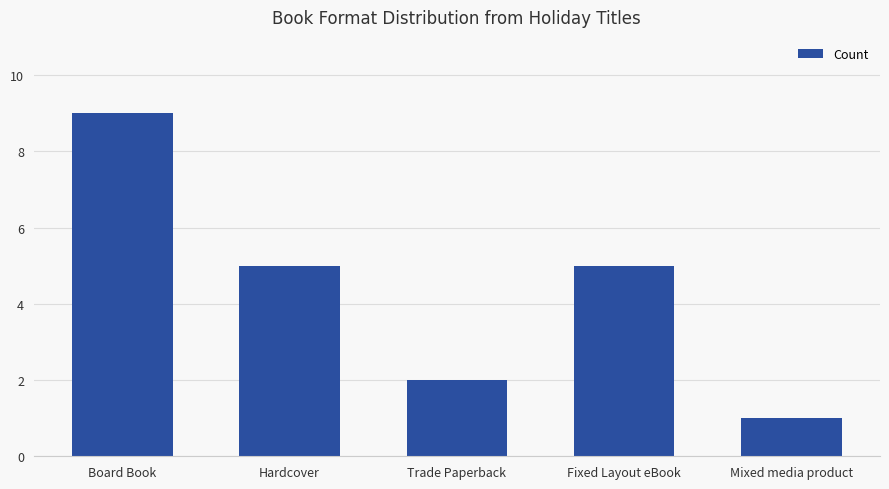

The value at Mixed media product is 1. True or false?

True